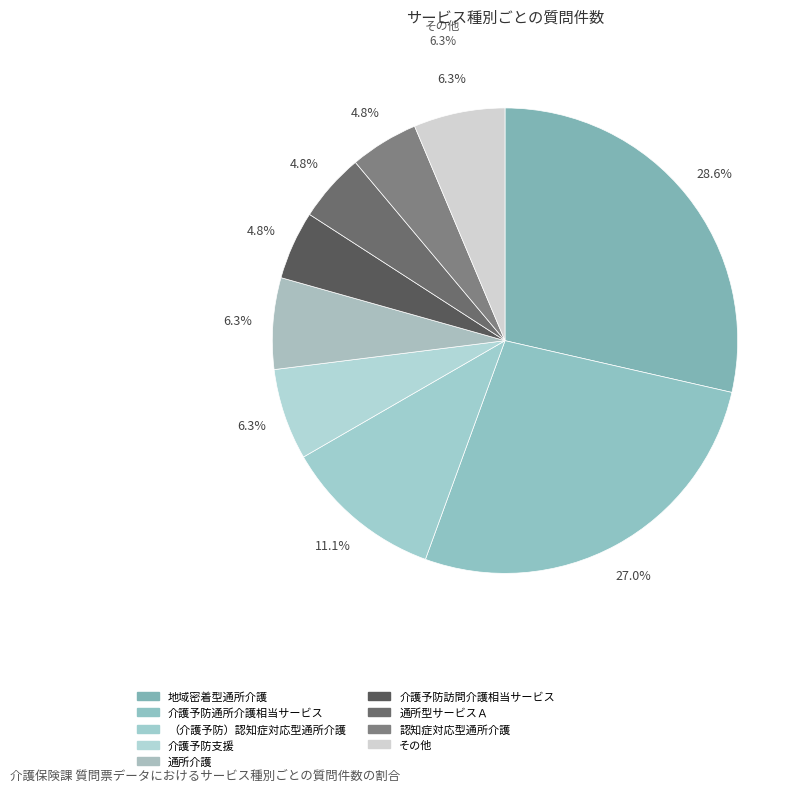

Does 介護予防訪問介護相当サービス account for over 50% of the chart?

No